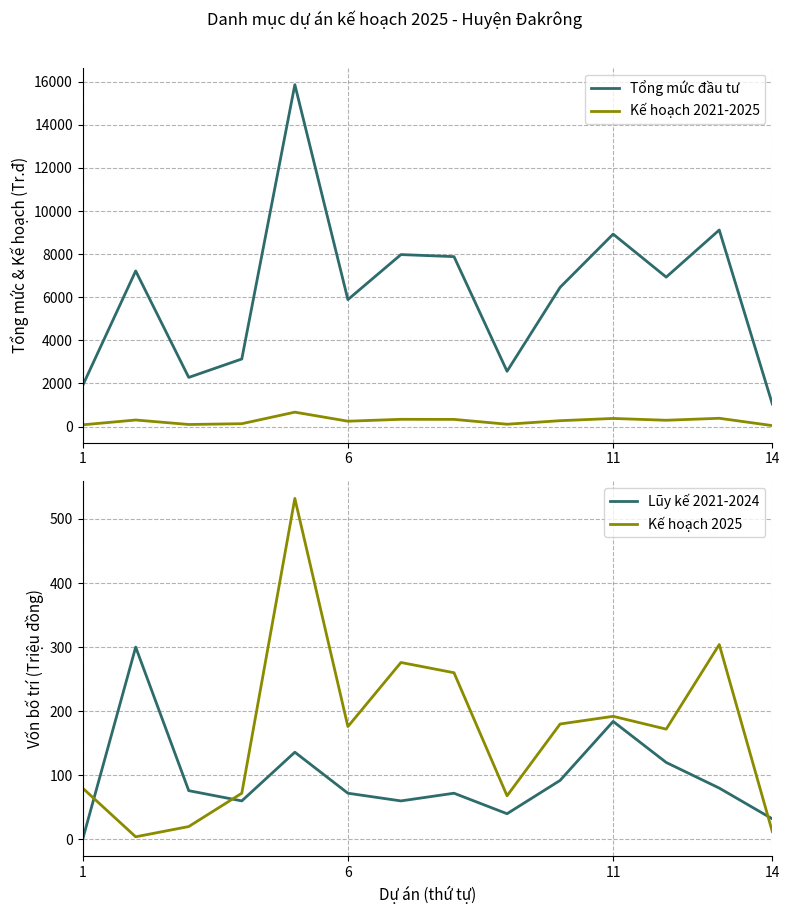

What is the highest value of the Kế hoạch 2021-2025 series?

668